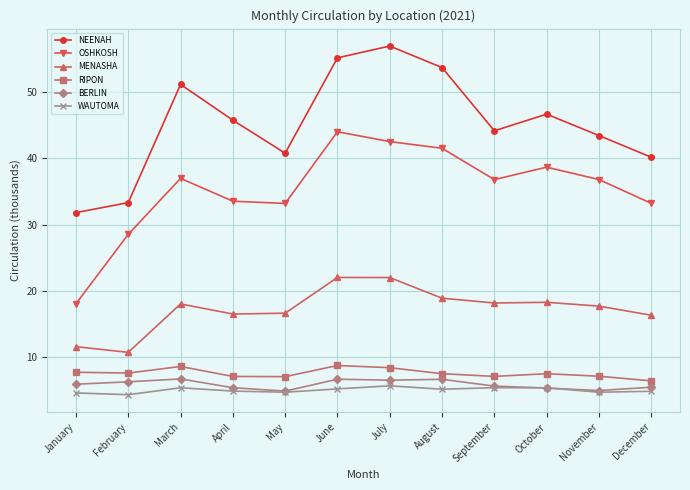

What value does the OSHKOSH series have at November?

36.8